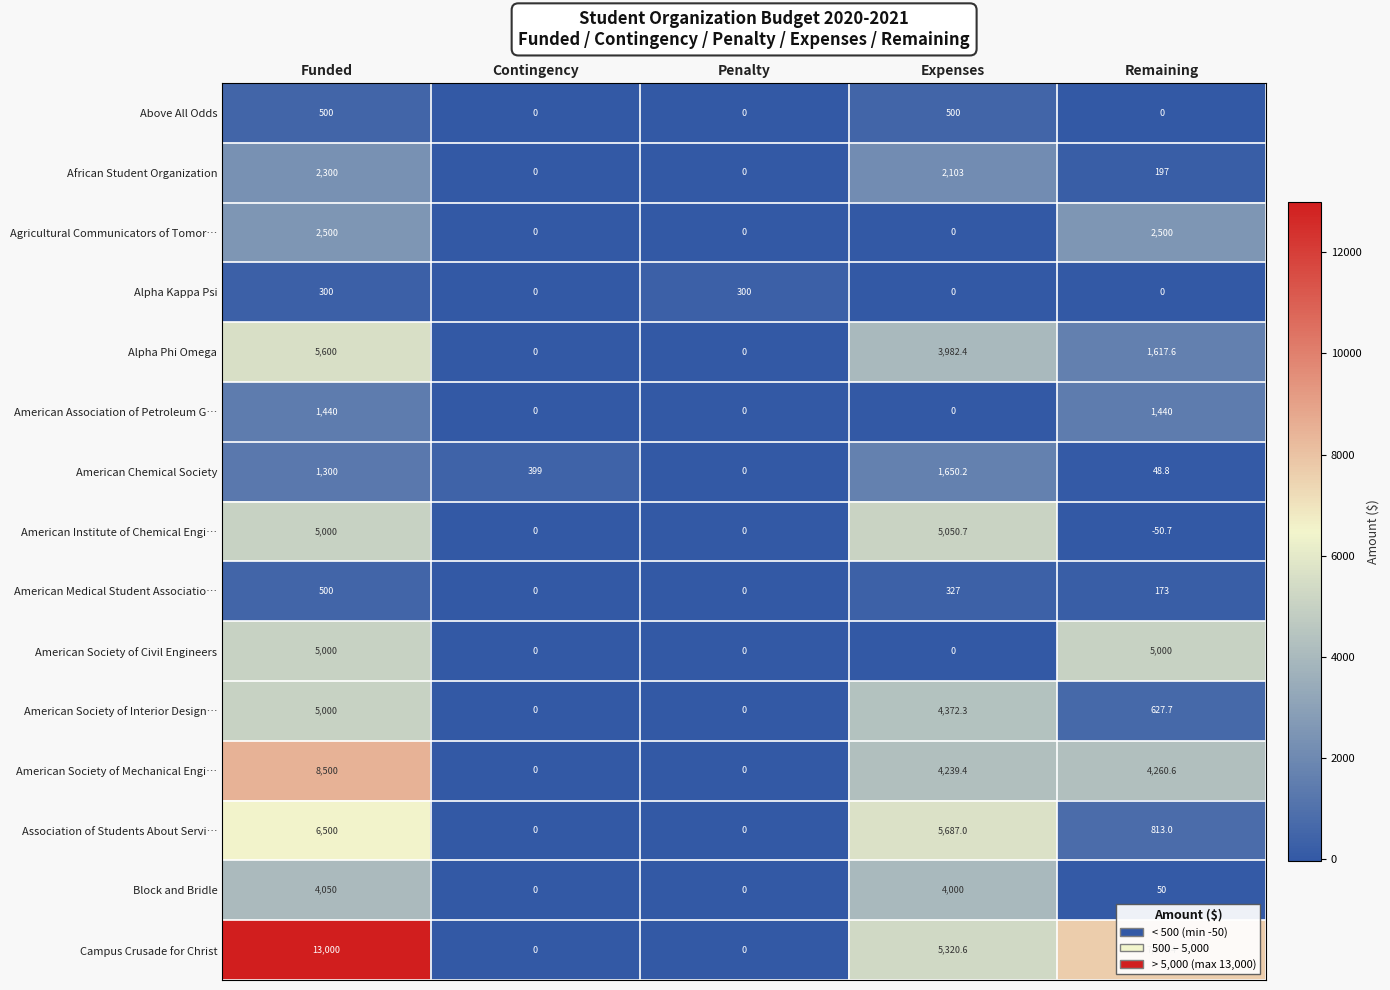

Is it true that Above All Odds equals 295.6 at Contingency?

False